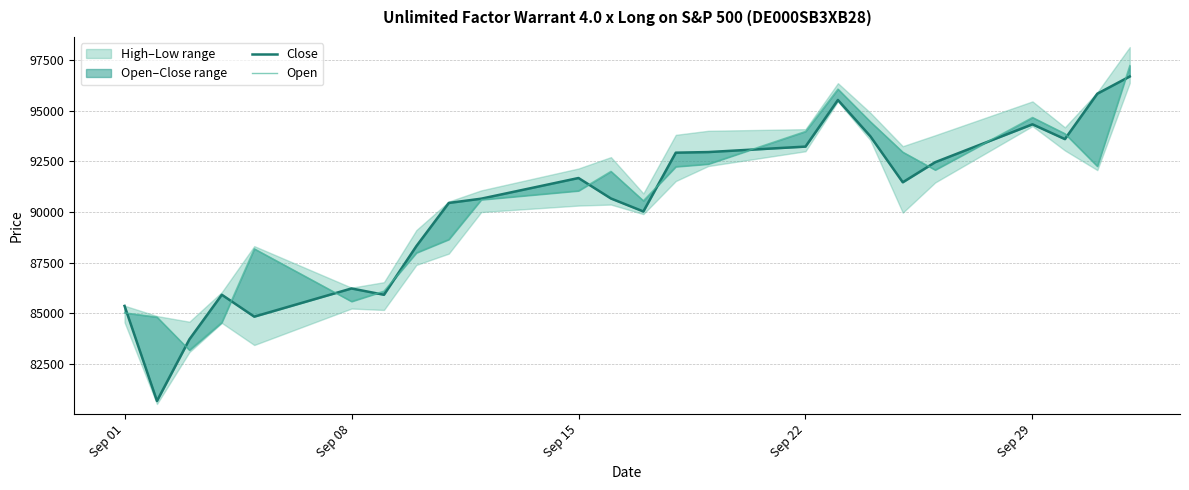

Reading right to left, what are all the values shown in this chart?

Close: 96690	95840	93600	94330	92460	91470	93740	95530	93230	92960	92930	90030	90670	91680	90660	90450	88320	85920	86230	84840	85920	83720	80680	85370
Open: 97230	92260	93870	94670	92080	92960	94460	96070	93980	92370	92240	90560	92010	91050	90610	88650	87990	86100	85590	88190	84560	83190	84820	85030